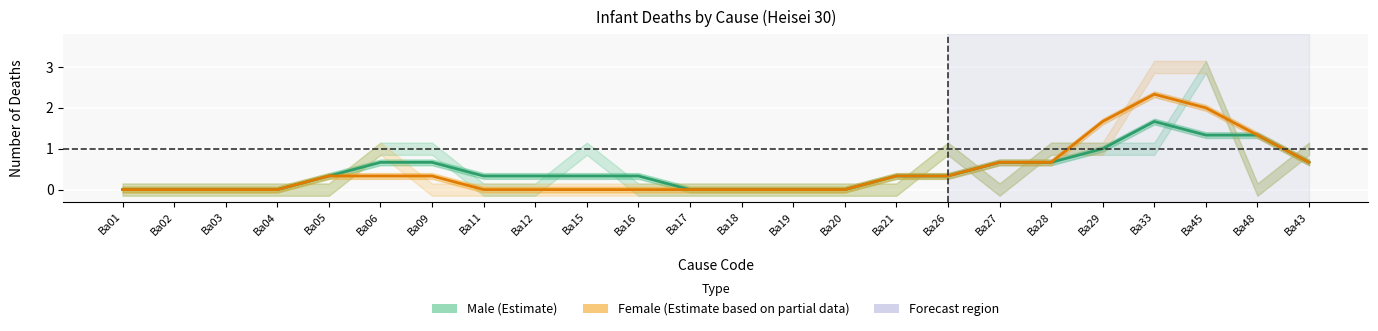

What is the difference between the maximum and minimum values in the Male (Estimate) series?

1.7